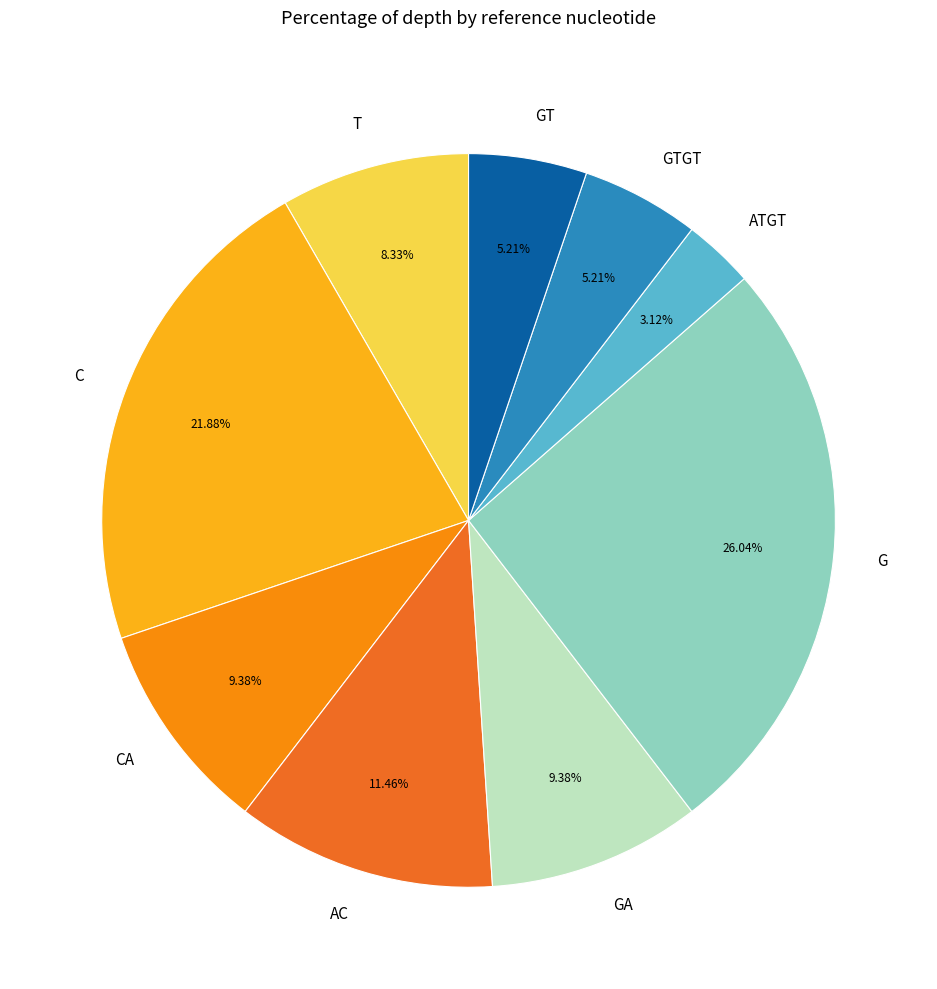

To the nearest percent, what is the average slice percentage?

11%